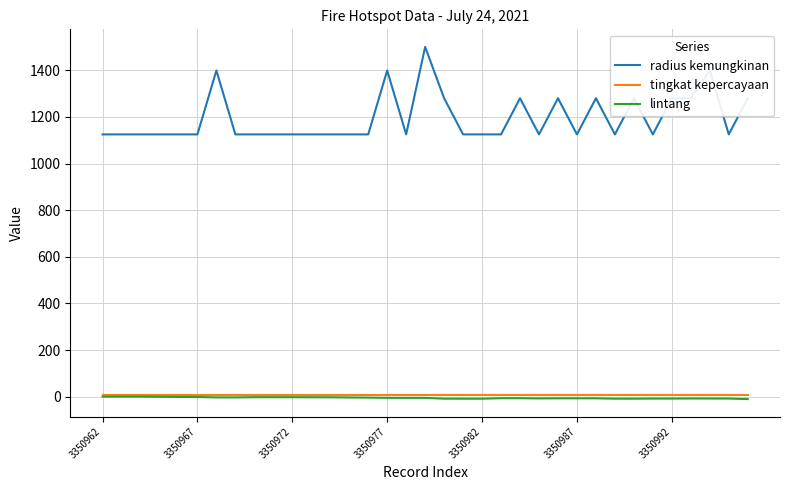

Which series has the largest total across all categories?

radius kemungkinan